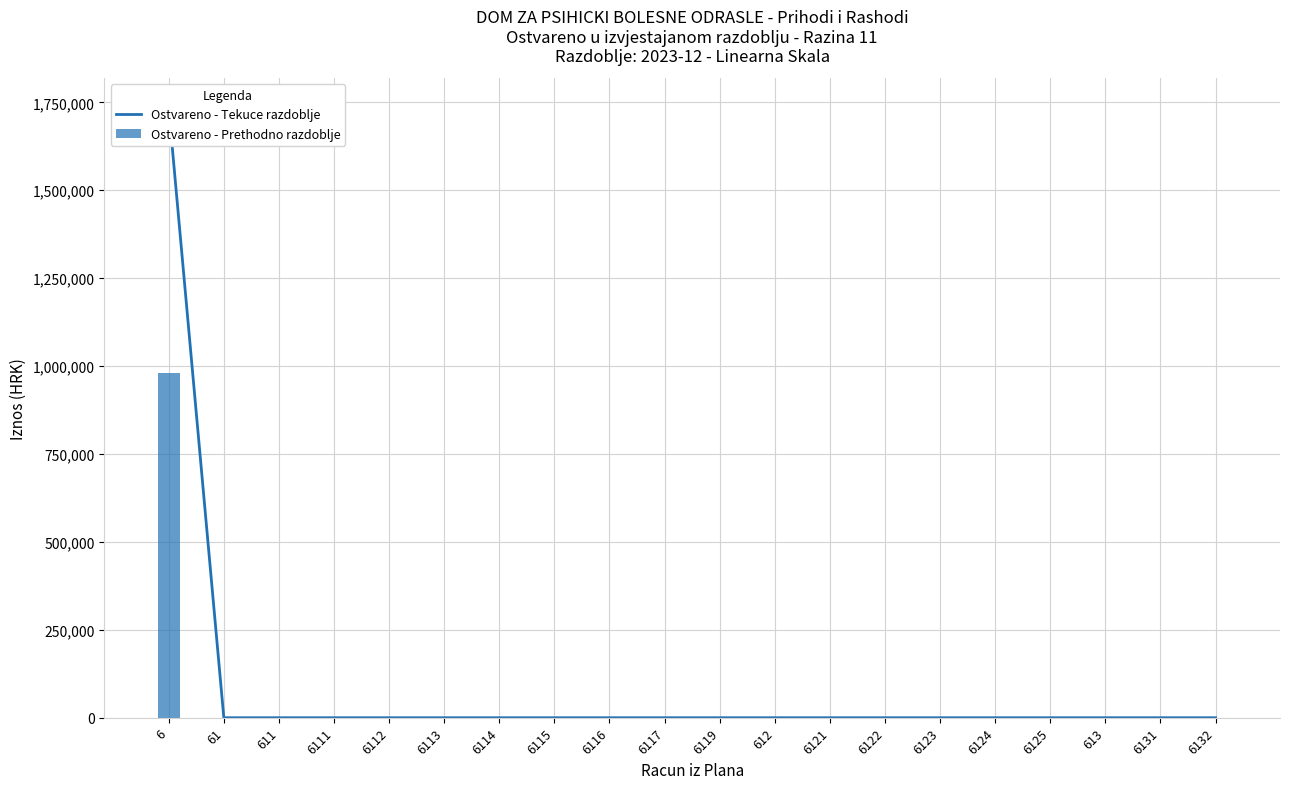

What is the sum of all Ostvareno - Prethodno razdoblje values?

980136.8